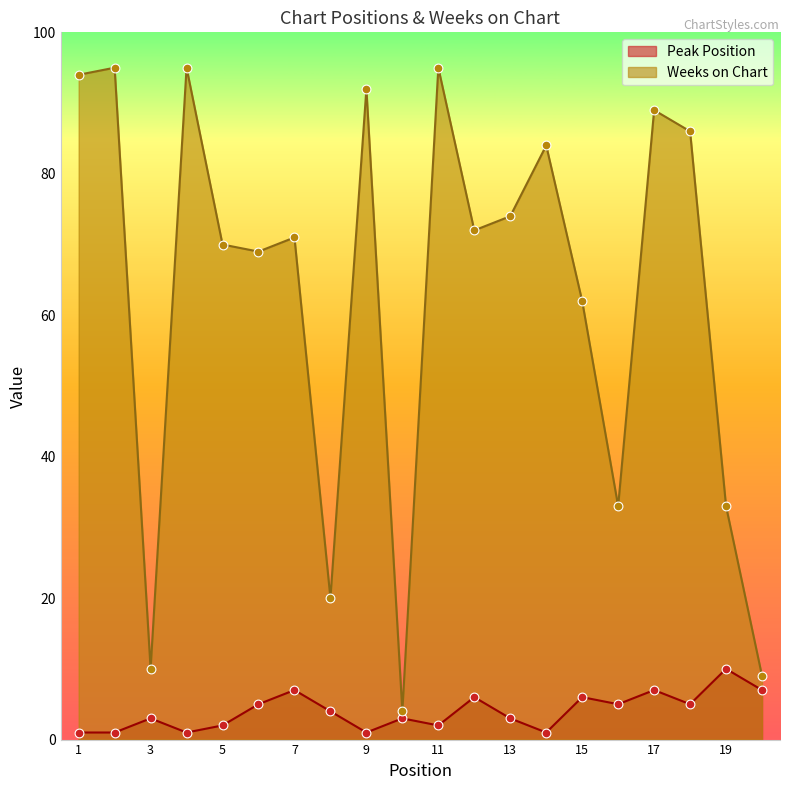

What are all the series names shown in the legend?

Peak Position, Weeks on Chart